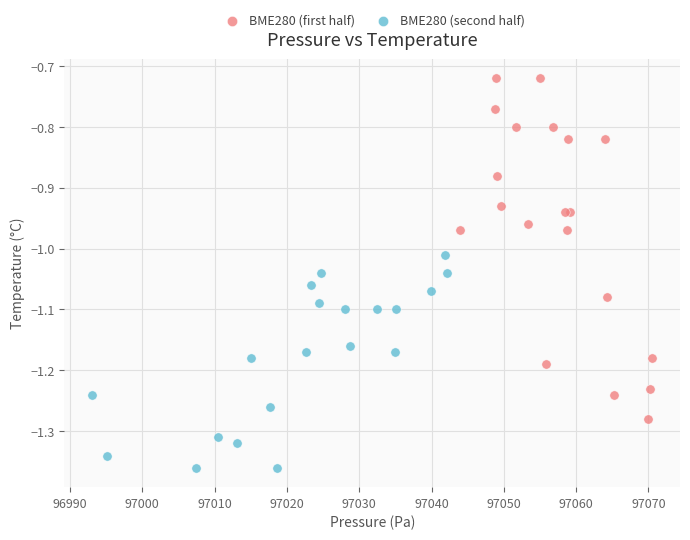

Which series reaches the maximum Y coordinate?

BME280 (first half)